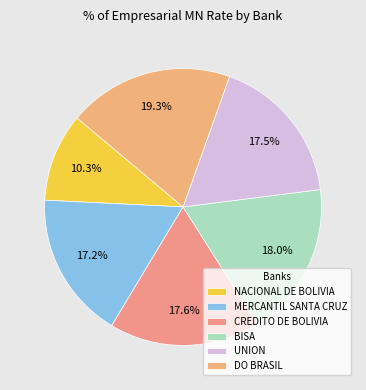

Count the number of slices in the pie.

6